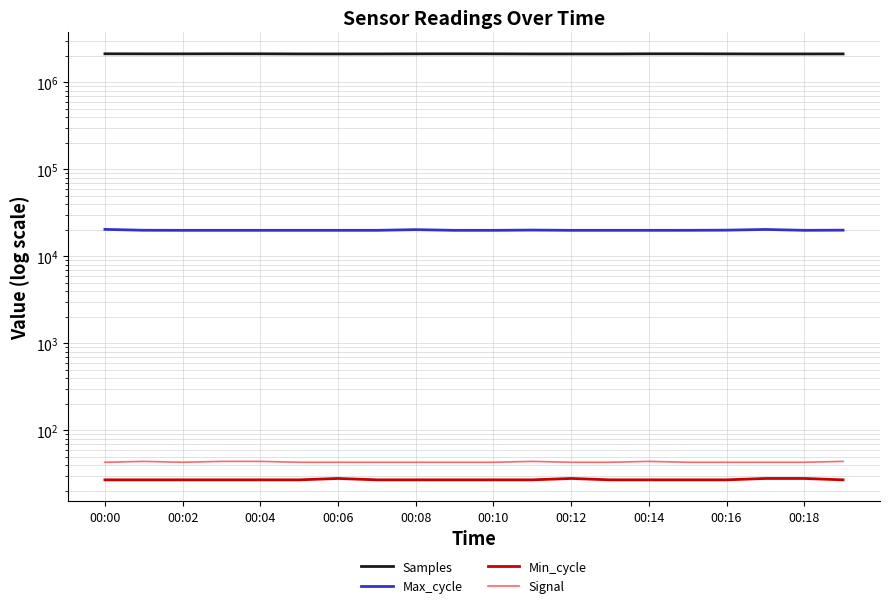

What position from the right is 15?

5